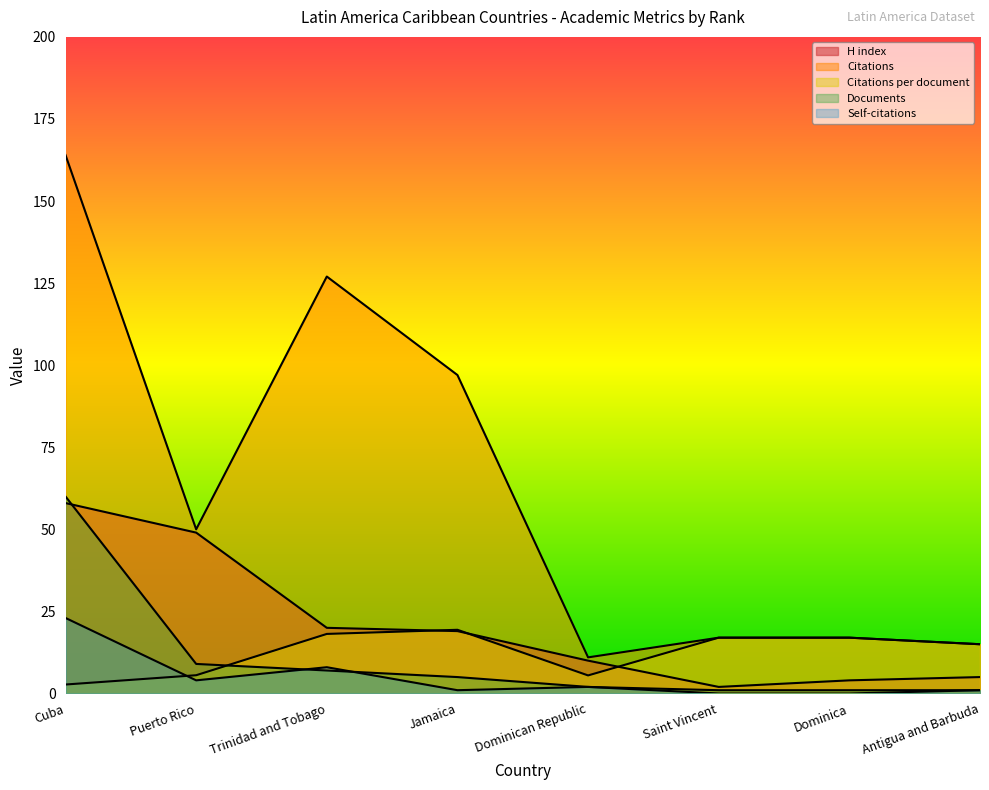

Reading right to left, extract all data points from this chart.

H index: 5.0	4.0	2.0	10.0	19.0	20.0	49.0	58.0
Citations: 15.0	17.0	17.0	11.0	97.0	127.0	50.0	164.0
Citations per document: 15.0	17.0	17.0	5.5	19.4	18.1	5.6	2.7
Documents: 1.0	1.0	1.0	2.0	5.0	7.0	9.0	60.0
Self-citations: 1.0	0.0	0.0	2.0	1.0	8.0	4.0	23.0